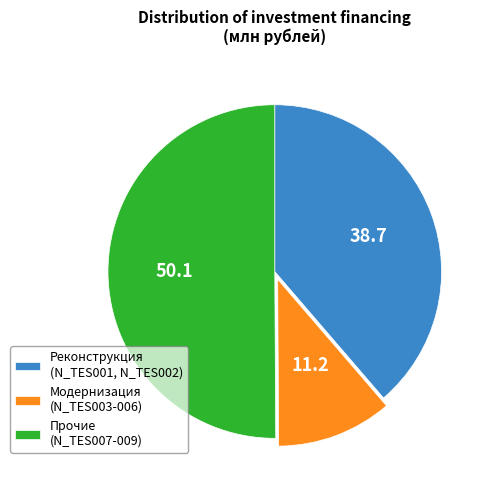

The Прочие (N_TES007-009) slice represents 50% of the pie. True or false?

True